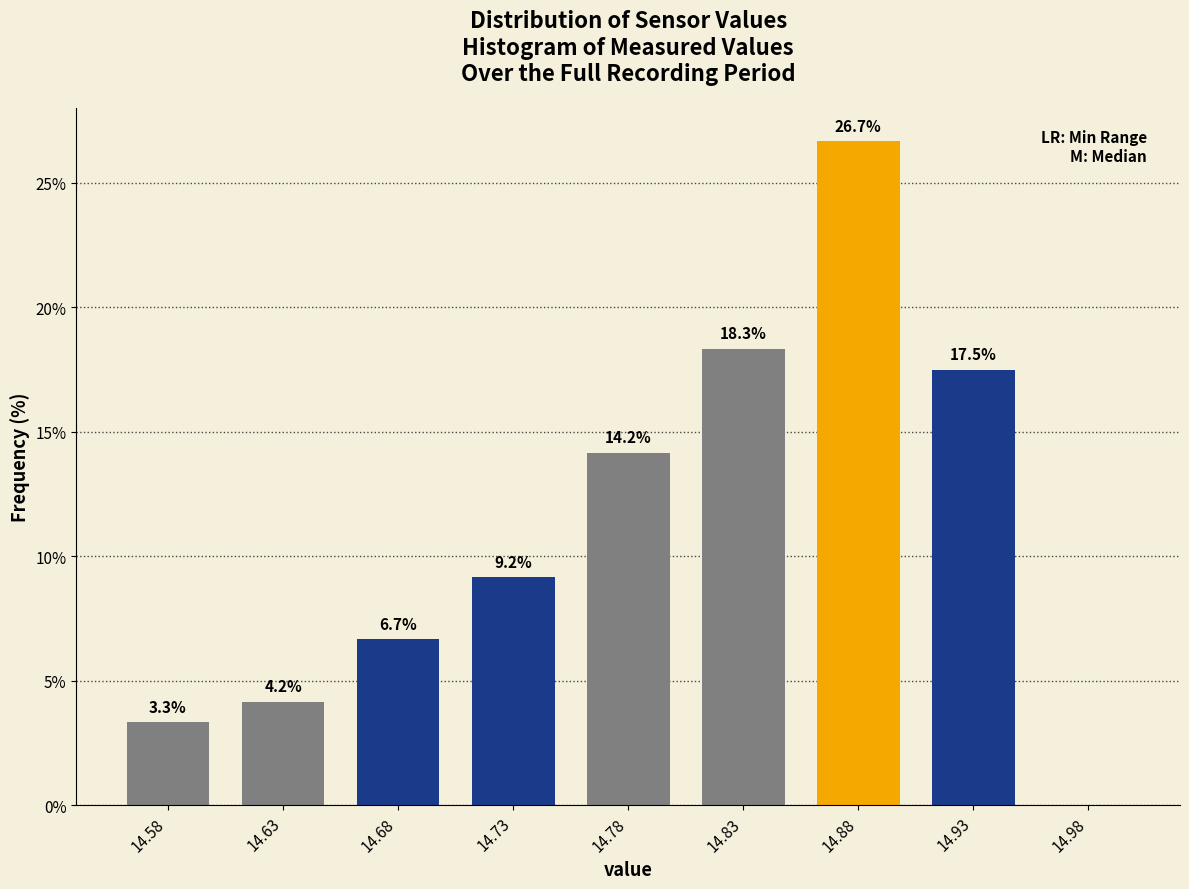

Reading right to left, list all the values displayed in this chart.

14.98=0.0	14.93=17.5	14.88=26.7	14.83=18.3	14.78=14.2	14.73=9.2	14.68=6.7	14.63=4.2	14.58=3.3